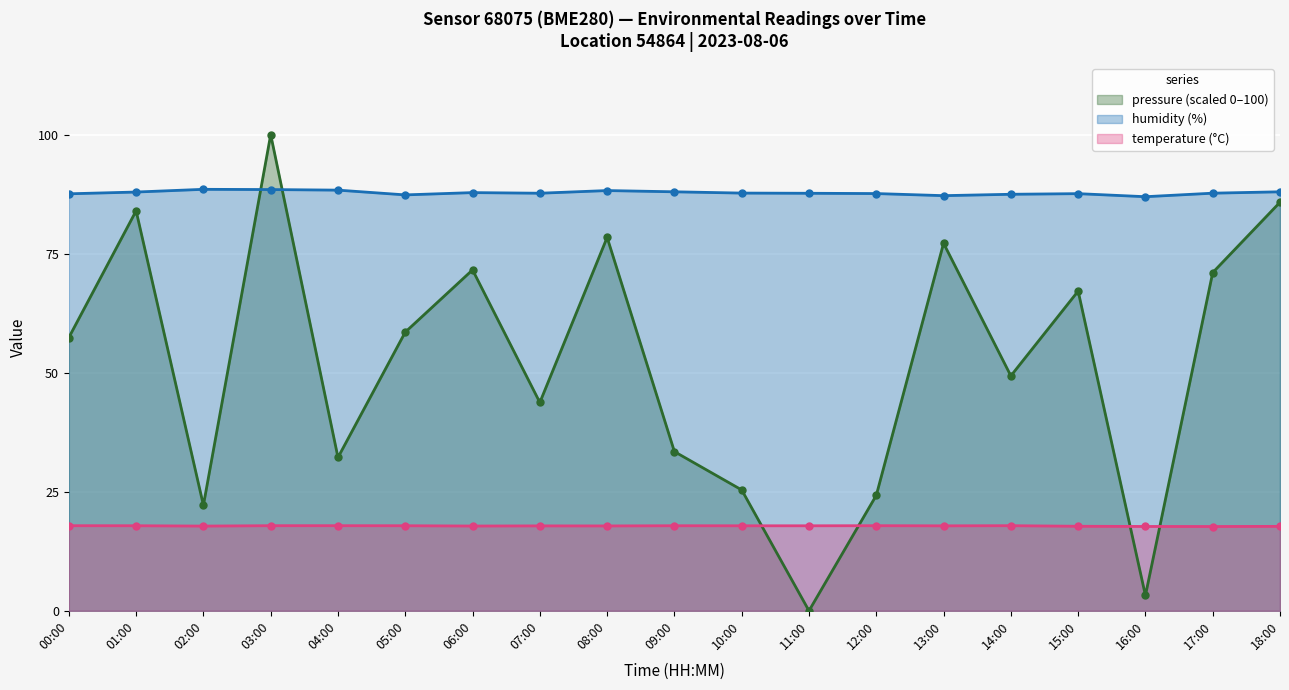

Where does the pressure_norm series first go above 57?

00:00